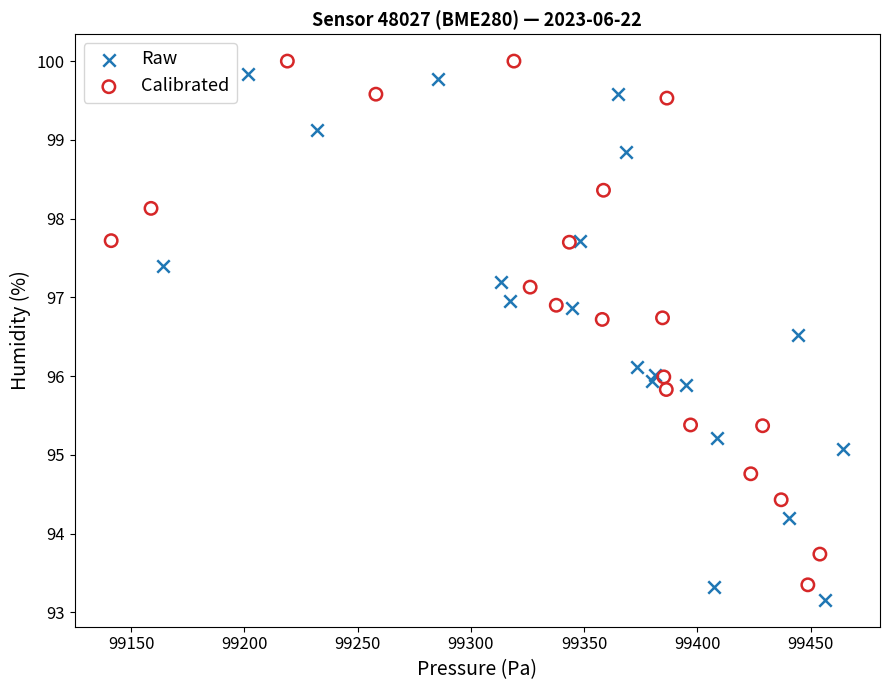

Which series reaches the maximum Y coordinate?

Calibrated